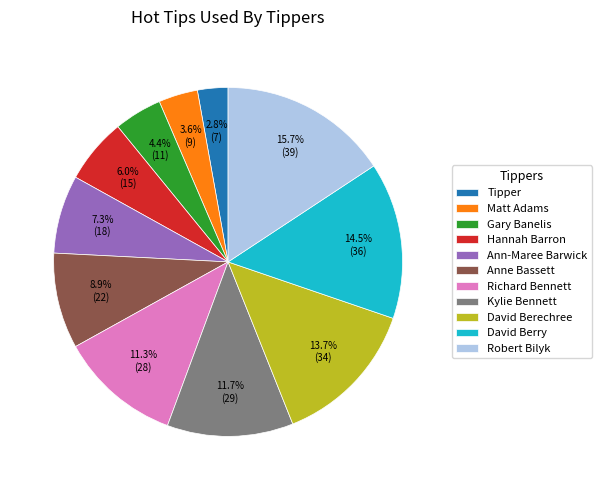

To the nearest percent, what percentage of the pie is Hannah Barron?

6%